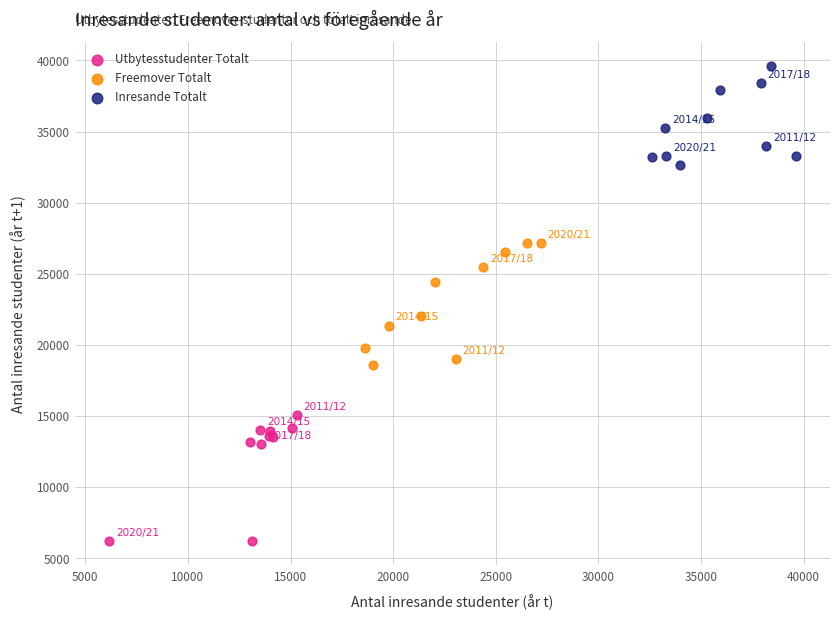

Which series contains the lowest Y value?

Utbytesstudenter Totalt